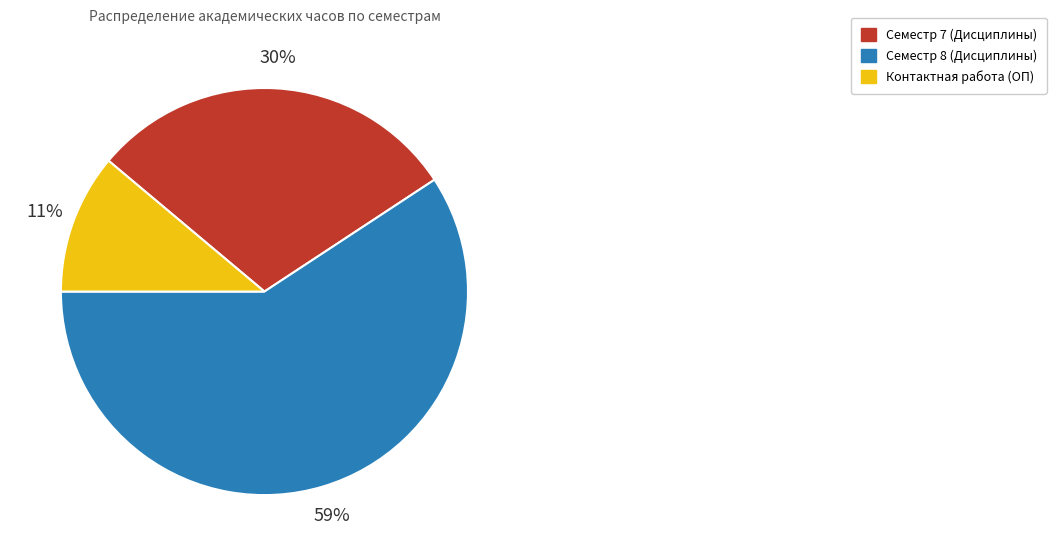

What is the largest slice in the pie chart?

Семестр 8 (Дисциплины)